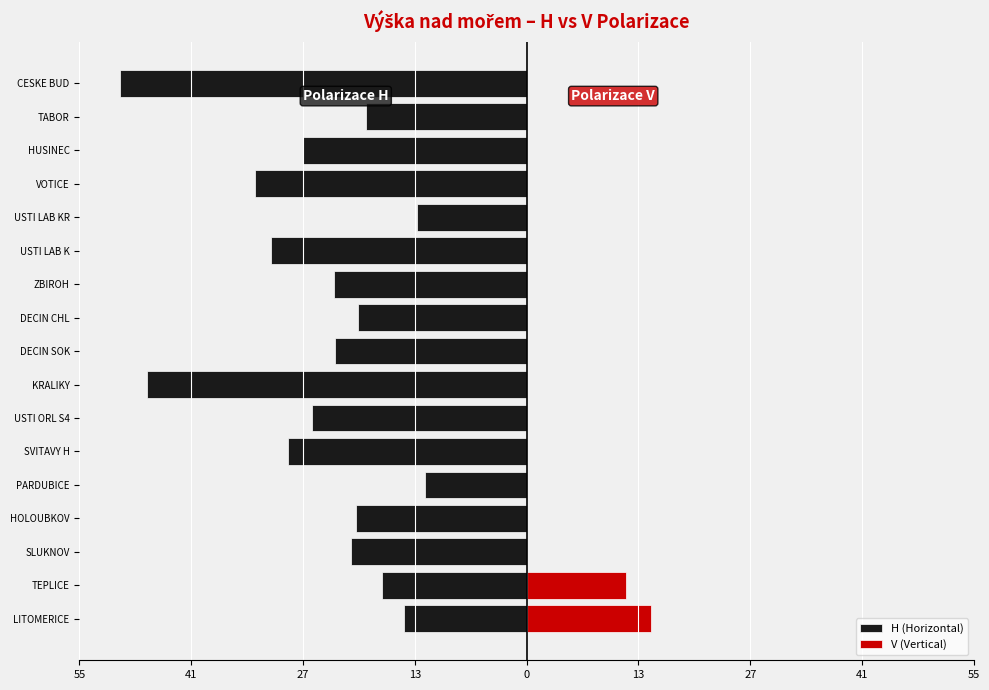

What is the minimum value shown in the chart?

-50.0